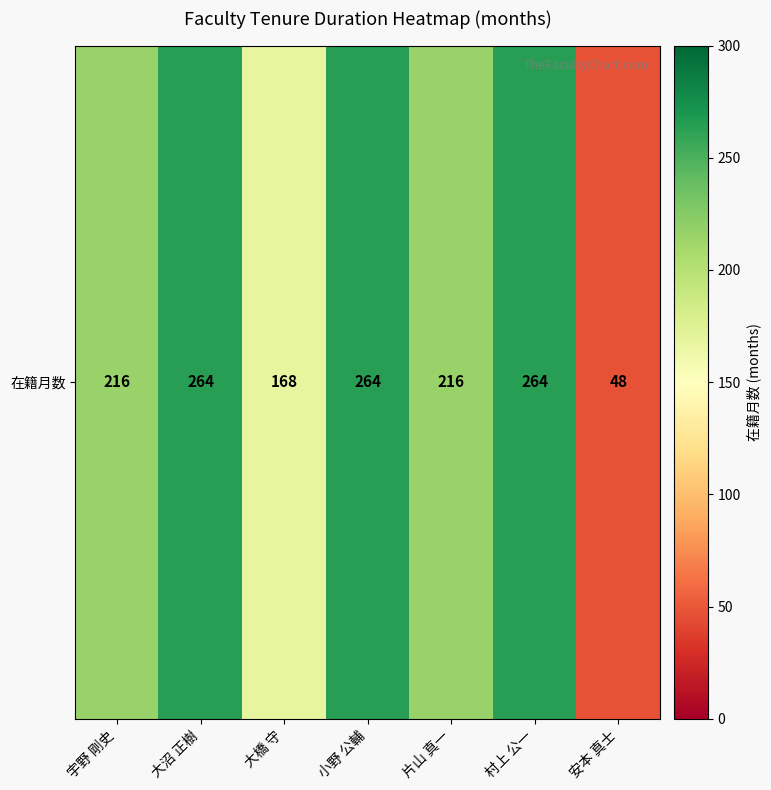

Rank the categories by value from highest to lowest.

大沼 正樹, 小野 公輔, 村上 公一, 宇野 剛史, 片山 真一, 大橋 守, 安本 真士